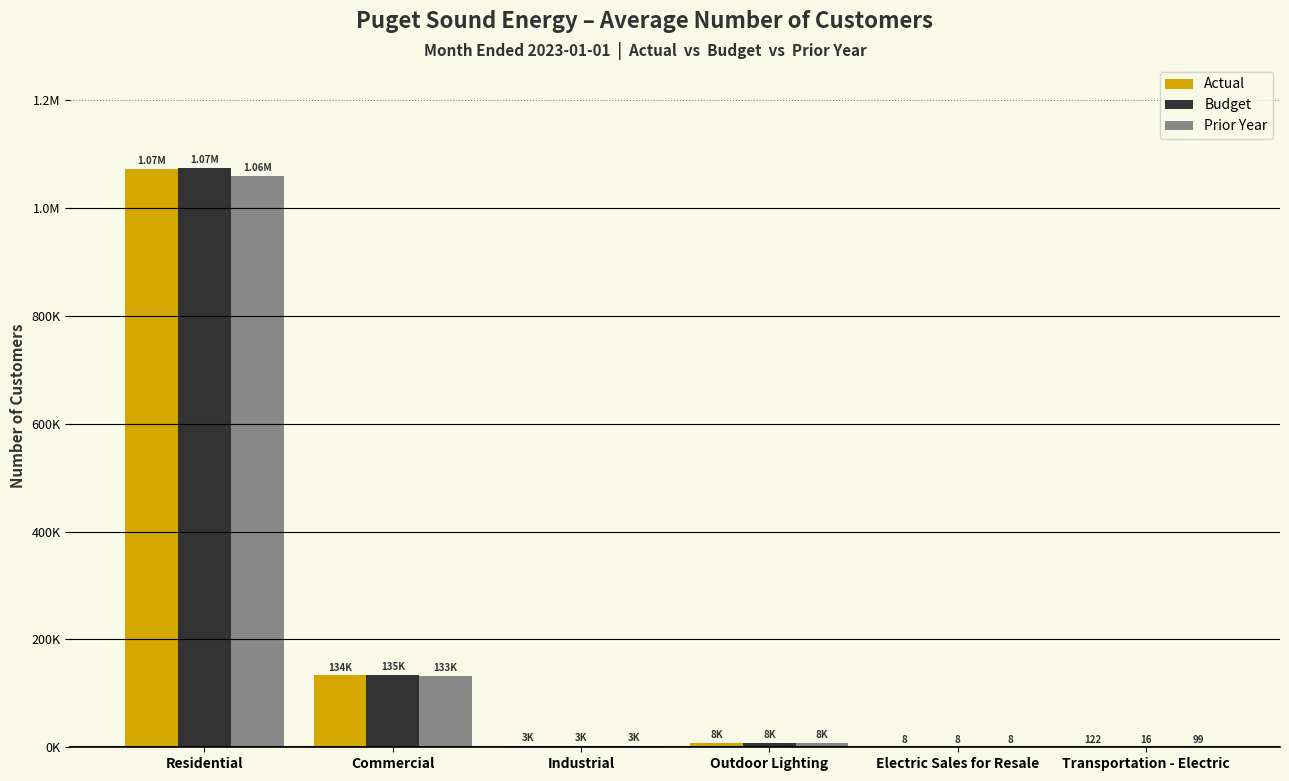

What are all the series names shown in the legend?

Actual, Budget, Prior Year